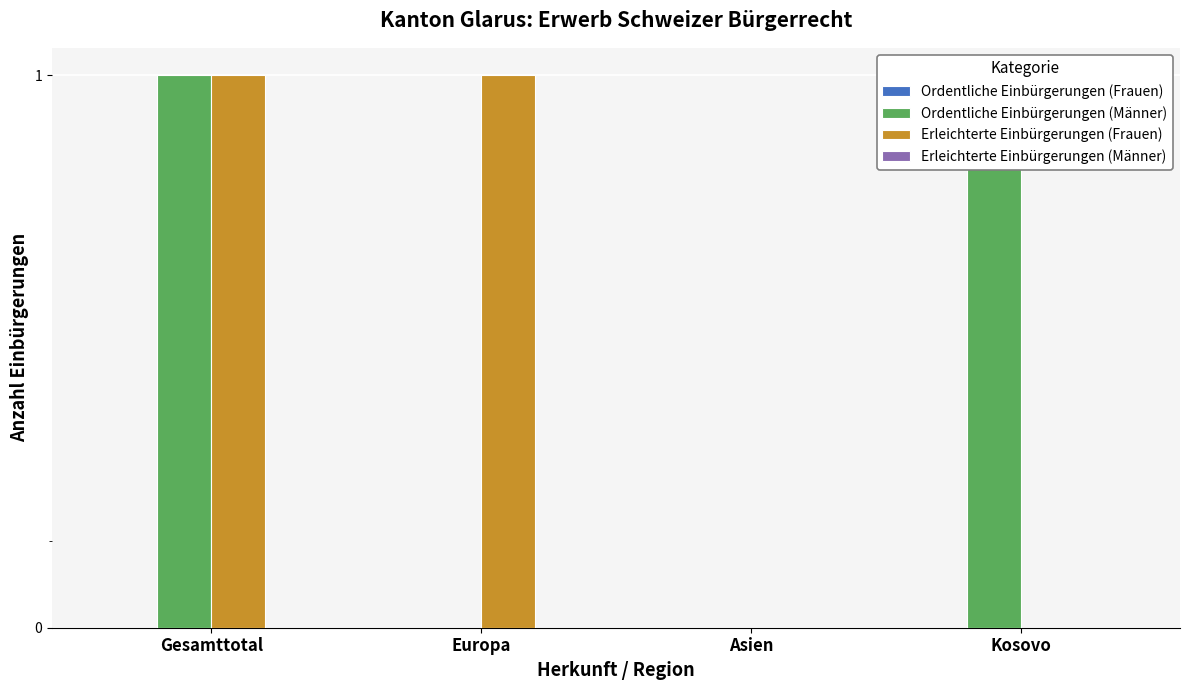

True or false: Ordentliche Einbürgerungen (Männer) has a value of 0 at Europa.

False